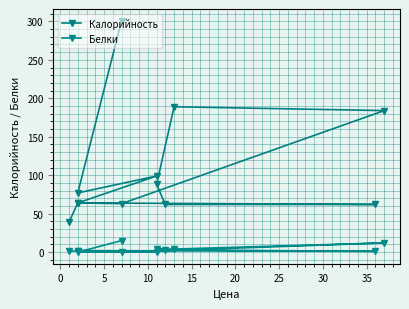

What is the difference between the Белки values at 0 and 10?

2